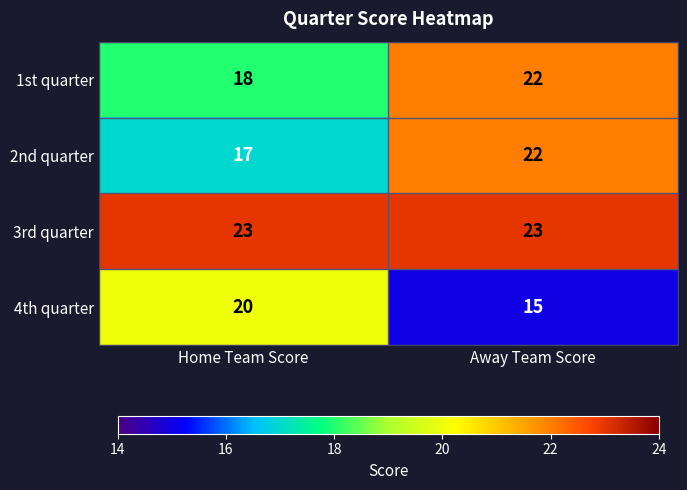

What is the minimum value for 4th quarter?

15